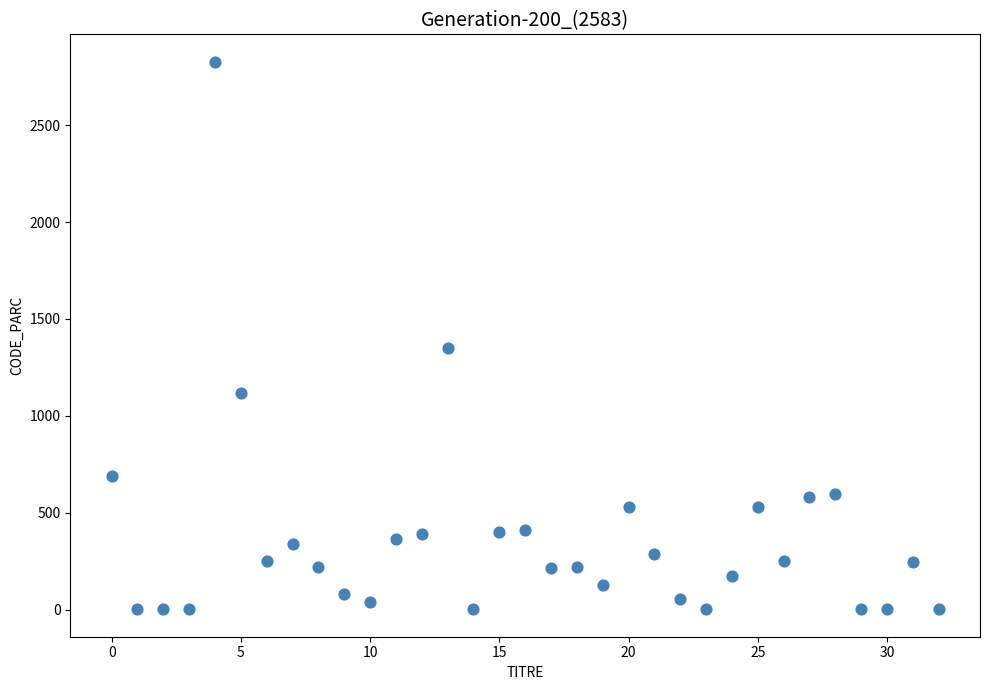

What Y value in the scatter plot is closest to 1414?

1350